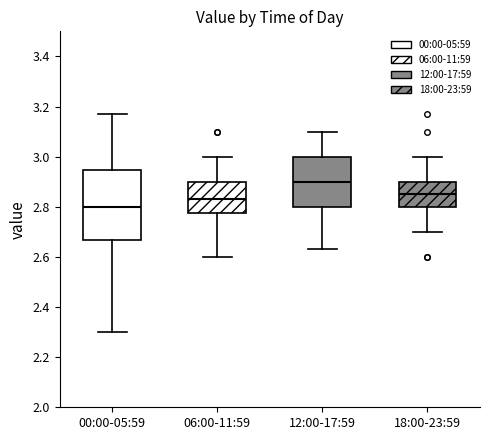

Reading left to right, transcribe this box plot: for each box, give where its median line is, the range the box spans, and where its two whiskers end, as read against the y-axis. The values are not printed on the chart, so give them approximately, as read against the axis.

00:00-05:59: median 2.80, box 2.66 to 2.94, whiskers 2.30 to 3.18
06:00-11:59: median 2.84, box 2.78 to 2.90, whiskers 2.60 to 3.00
12:00-17:59: median 2.90, box 2.80 to 3.00, whiskers 2.64 to 3.10
18:00-23:59: median 2.86, box 2.80 to 2.90, whiskers 2.70 to 3.00